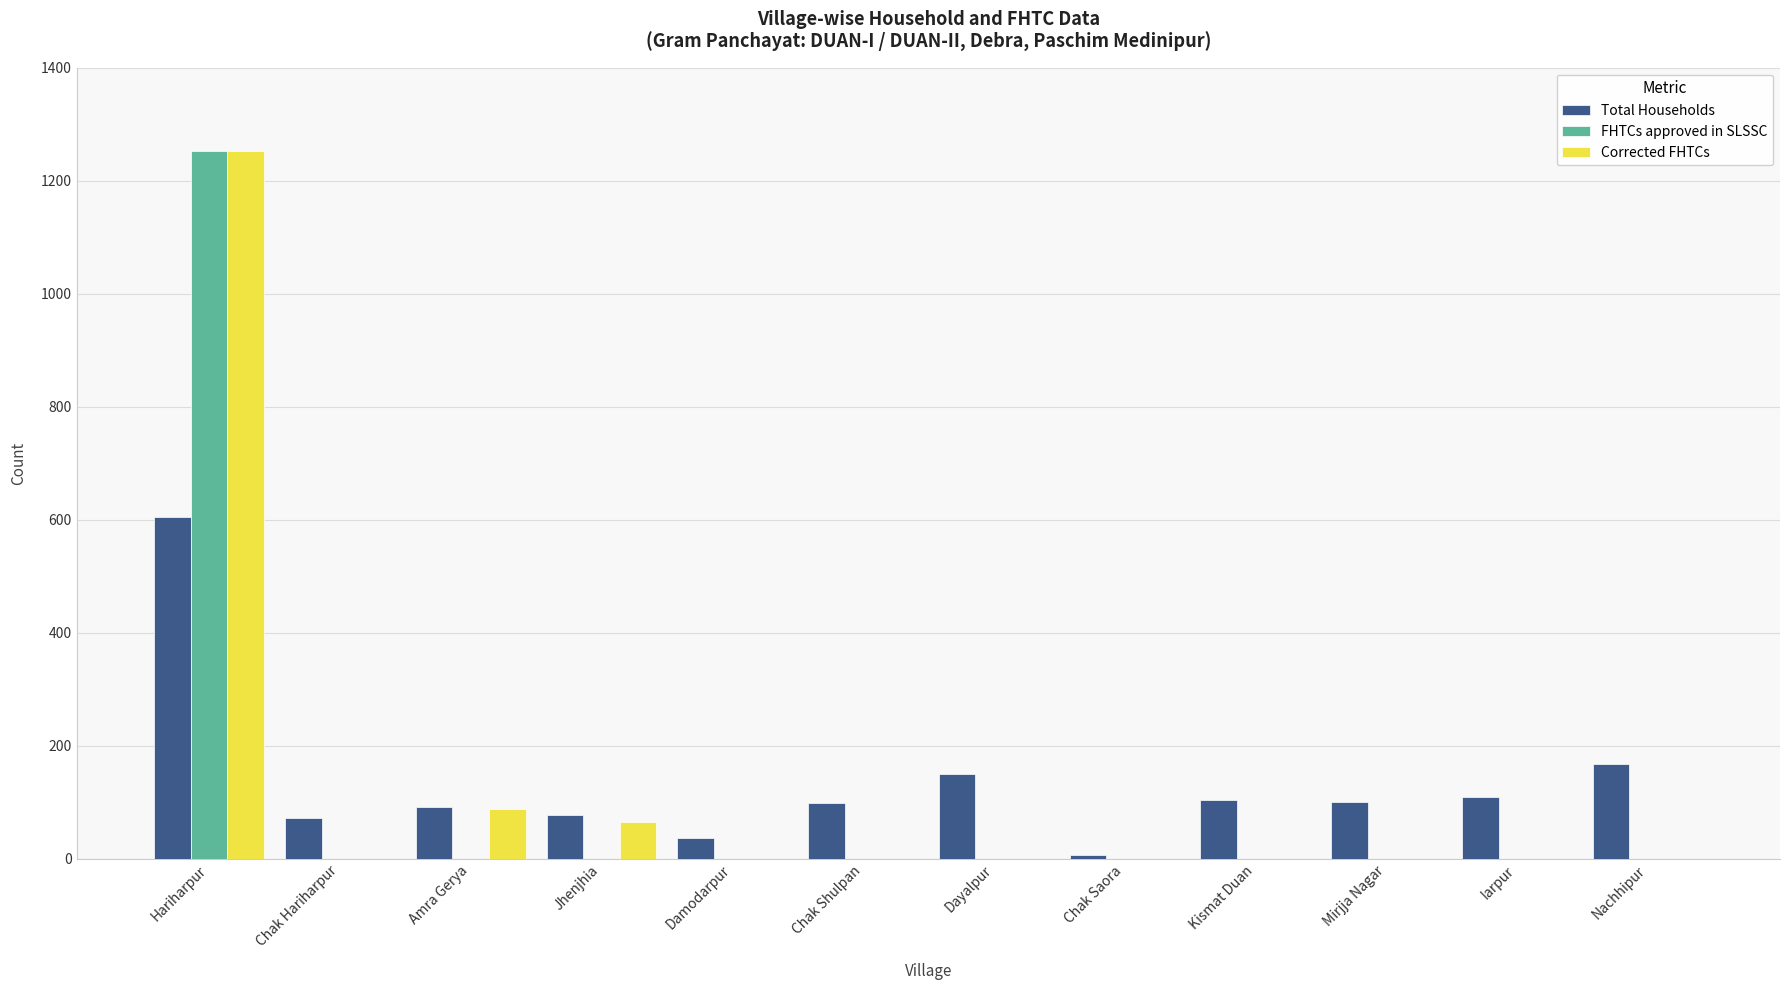

Which category has the highest value in the FHTCs approved in SLSSC series?

Hariharpur